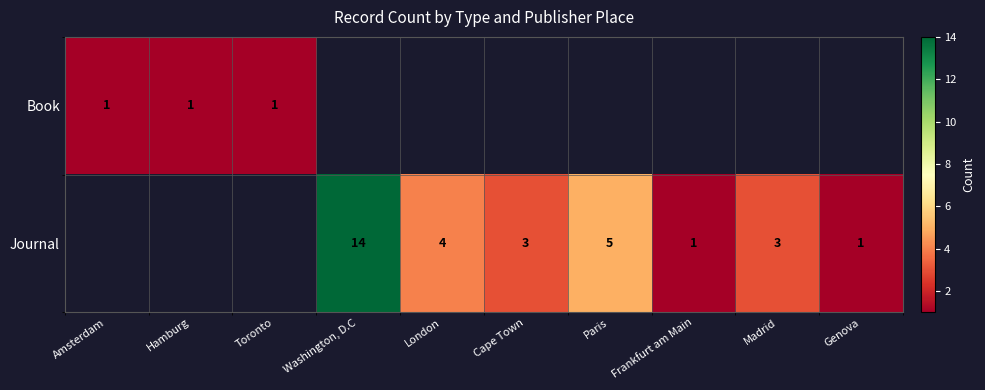

Count the number of categories in the chart.

10